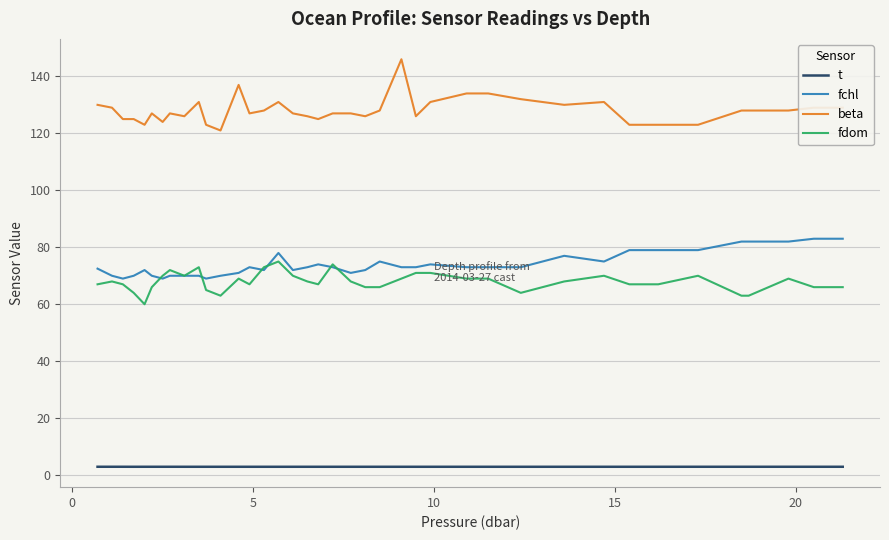

True or false: fchl and beta intersect in this chart.

False